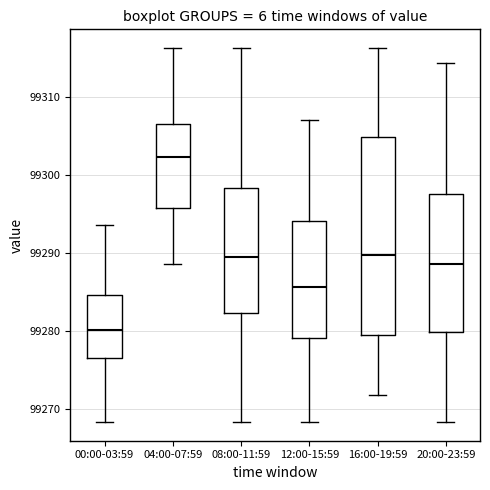

Which box is the tallest, from its lower edge to its upper edge?

16:00-19:59